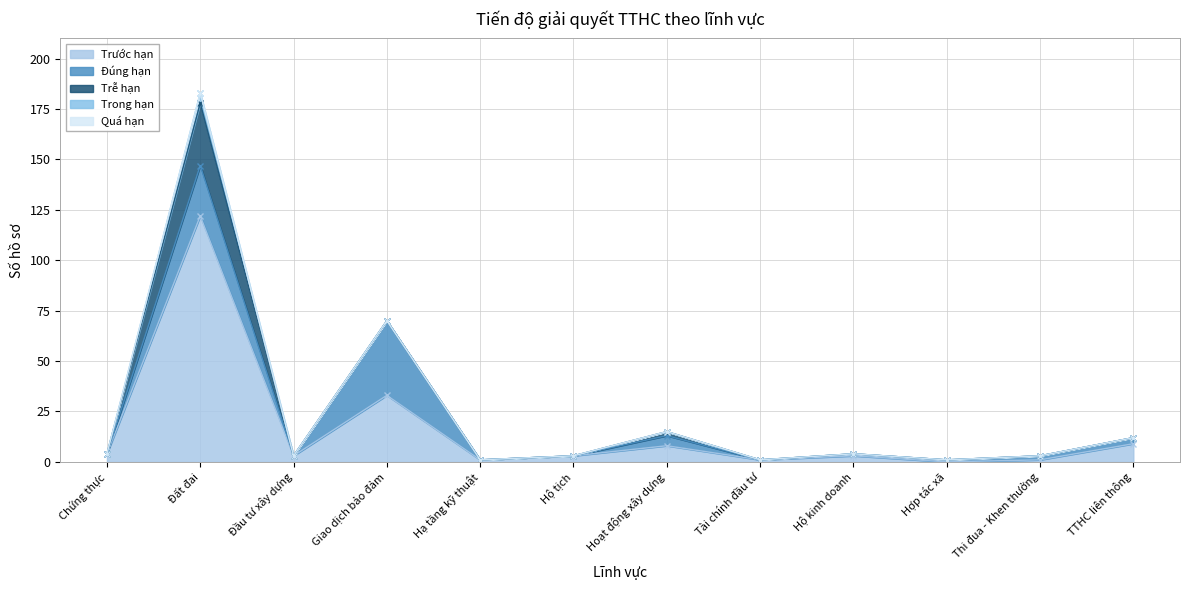

The value of Trễ hạn at Hợp tác xã is -16. True or false?

False